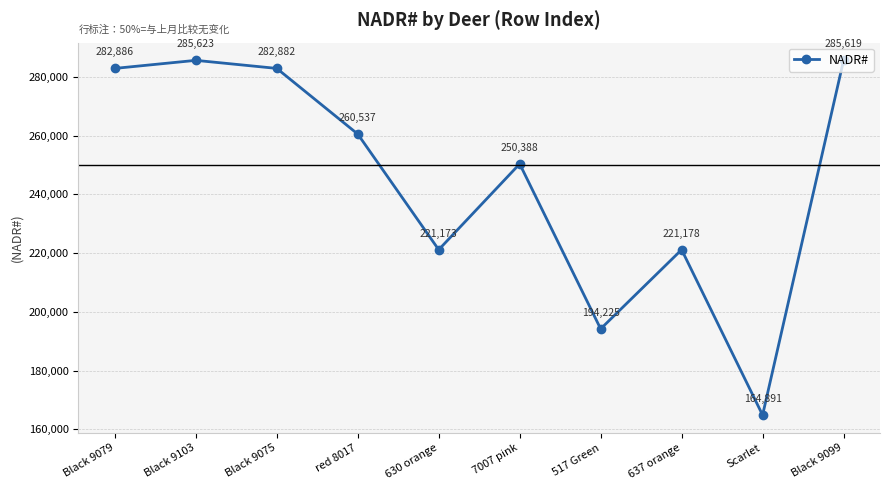

What is the greatest value displayed?

285623